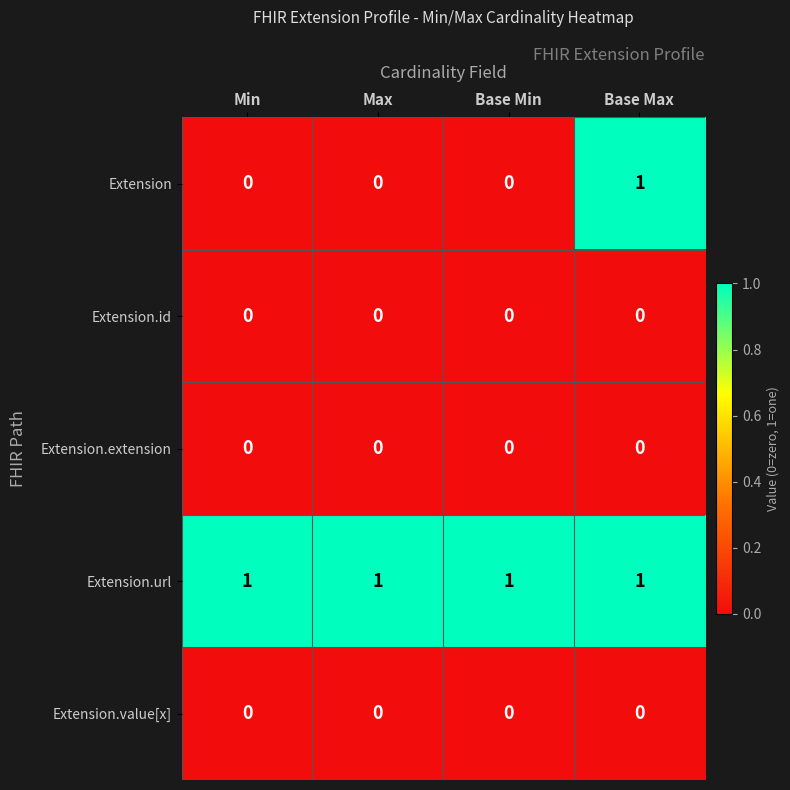

Reading left to right, what are all the values shown in this chart?

Extension: Min=0	Max=0	Base Min=0	Base Max=1
Extension.id: Min=0	Max=0	Base Min=0	Base Max=0
Extension.extension: Min=0	Max=0	Base Min=0	Base Max=0
Extension.url: Min=1	Max=1	Base Min=1	Base Max=1
Extension.value[x]: Min=0	Max=0	Base Min=0	Base Max=0